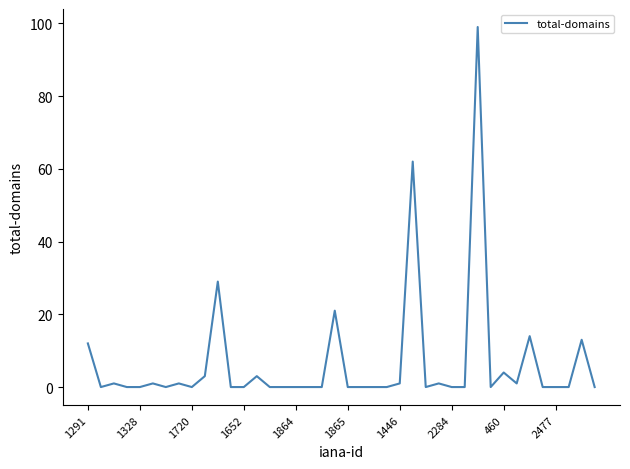

What is the difference between the maximum and minimum values?

99